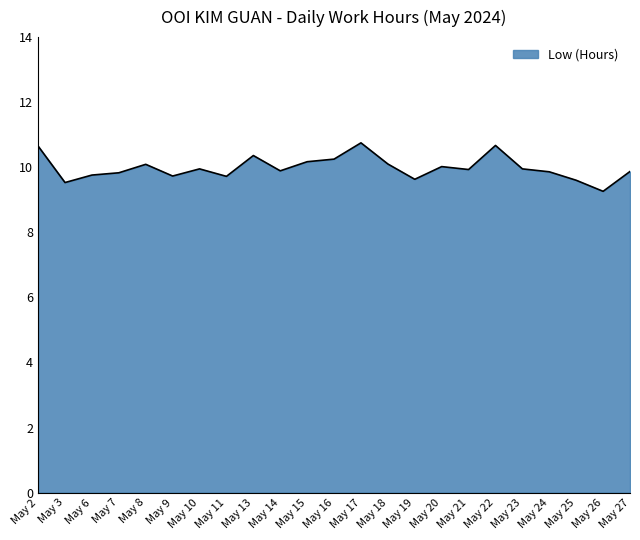

What is the maximum value shown in the chart?

10.8